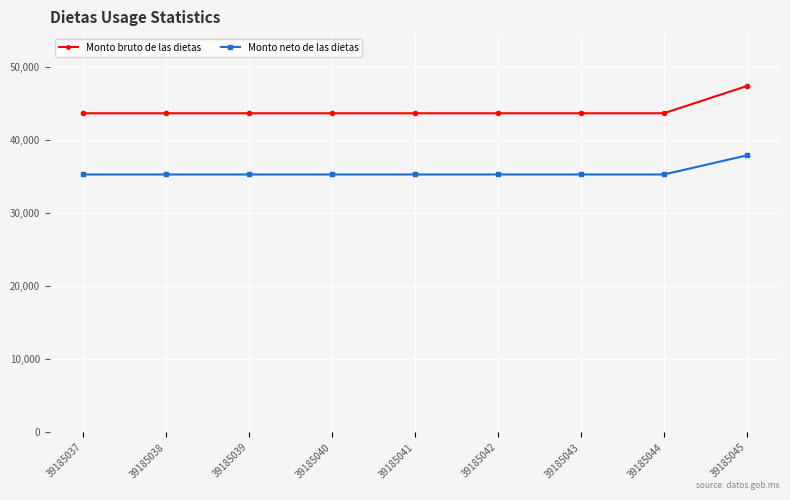

What is the minimum value for Monto bruto de las dietas?

43648